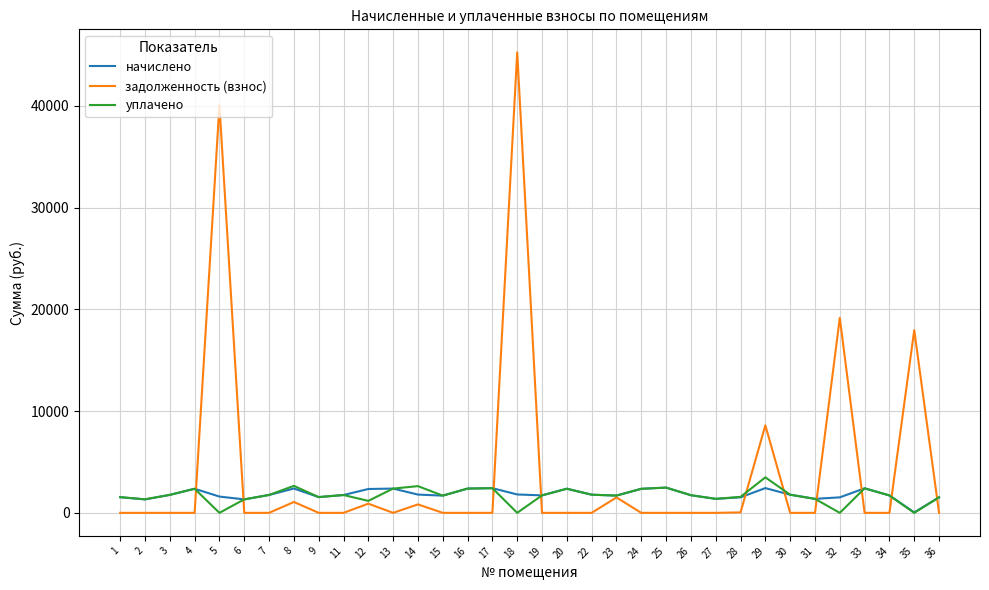

At how many categories does at least one series exceed 32363?

2